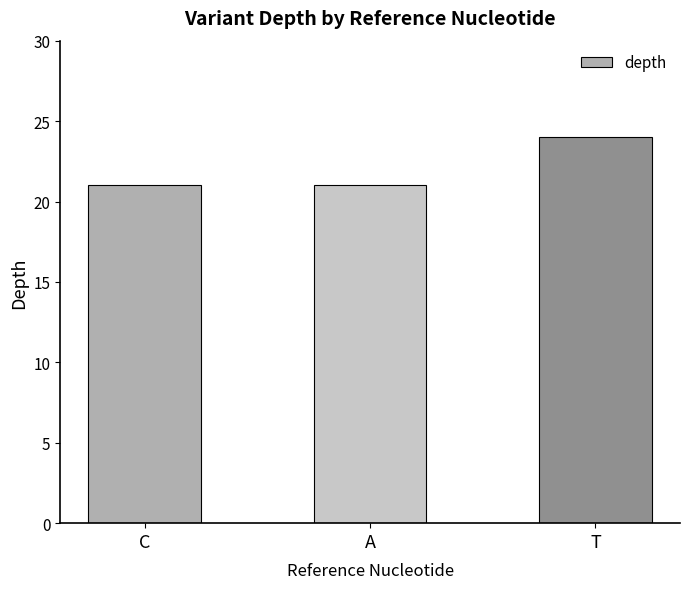

Reading right to left, what are all the values shown in this chart?

24	21	21